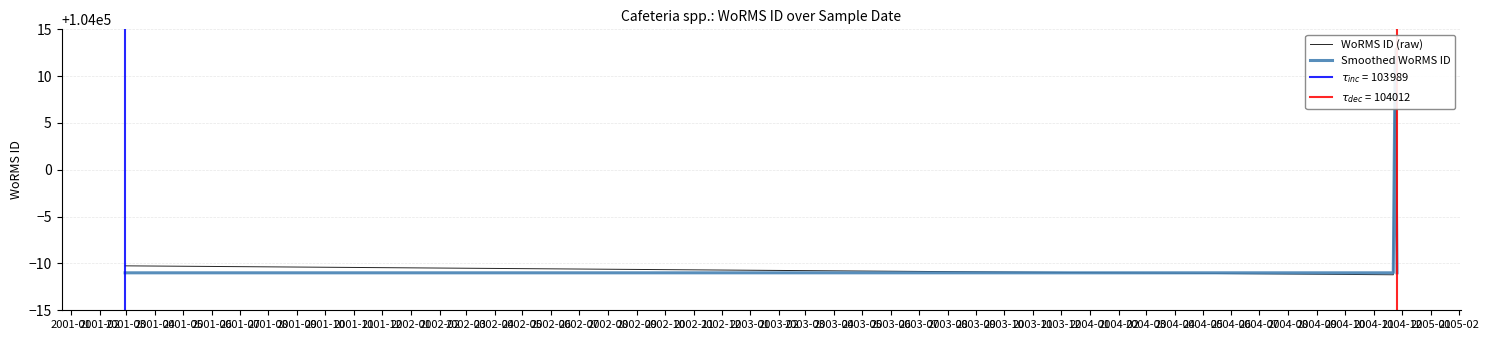

What is the sum of all Smoothed WoRMS ID values?

415979.0